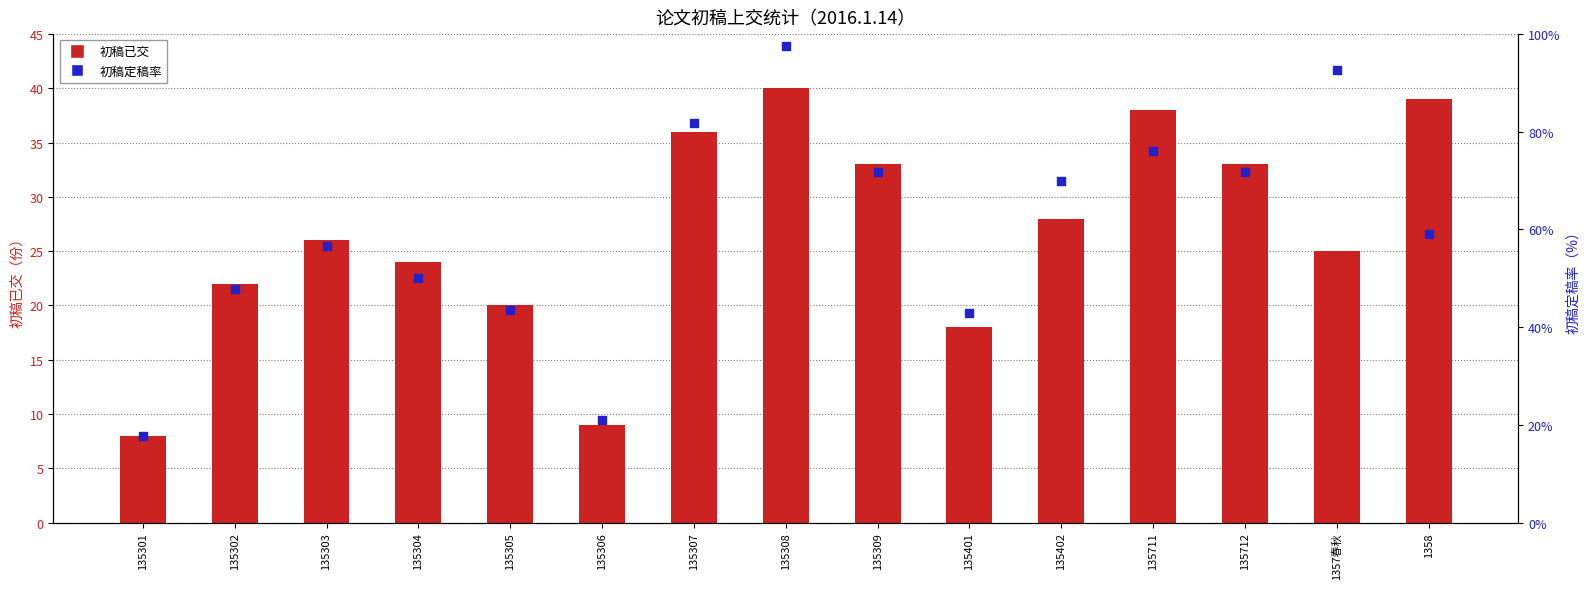

What is the total value across all series at 135305?

20.4